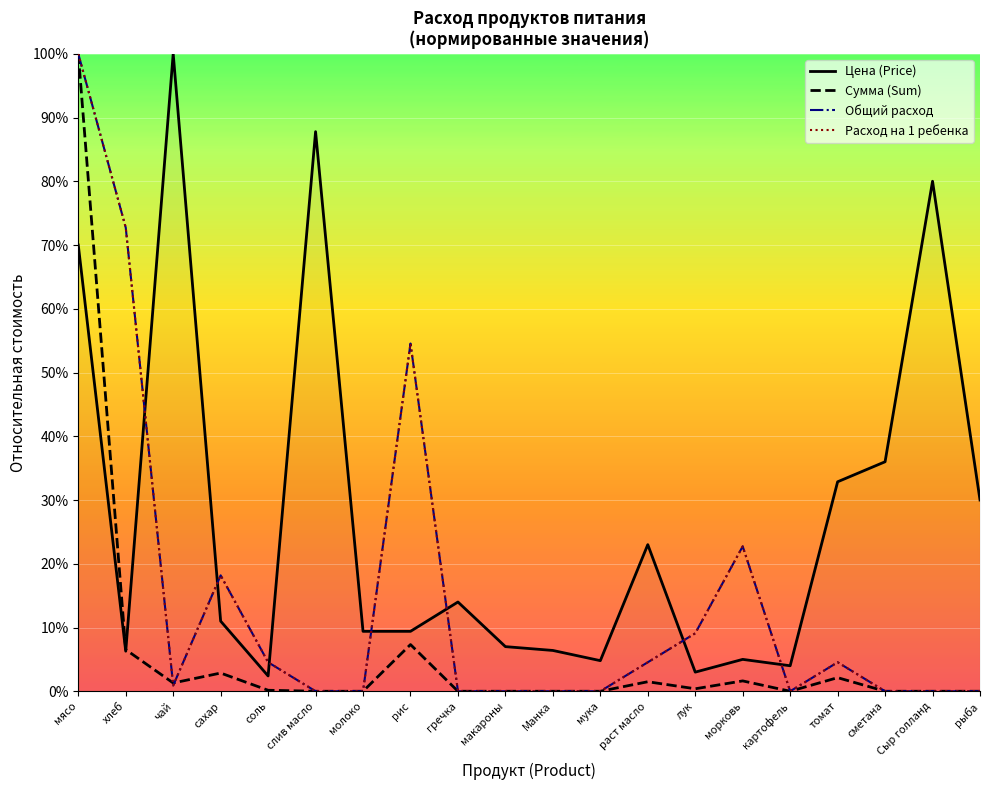

What is the label of the 15th point from the left?

морковь